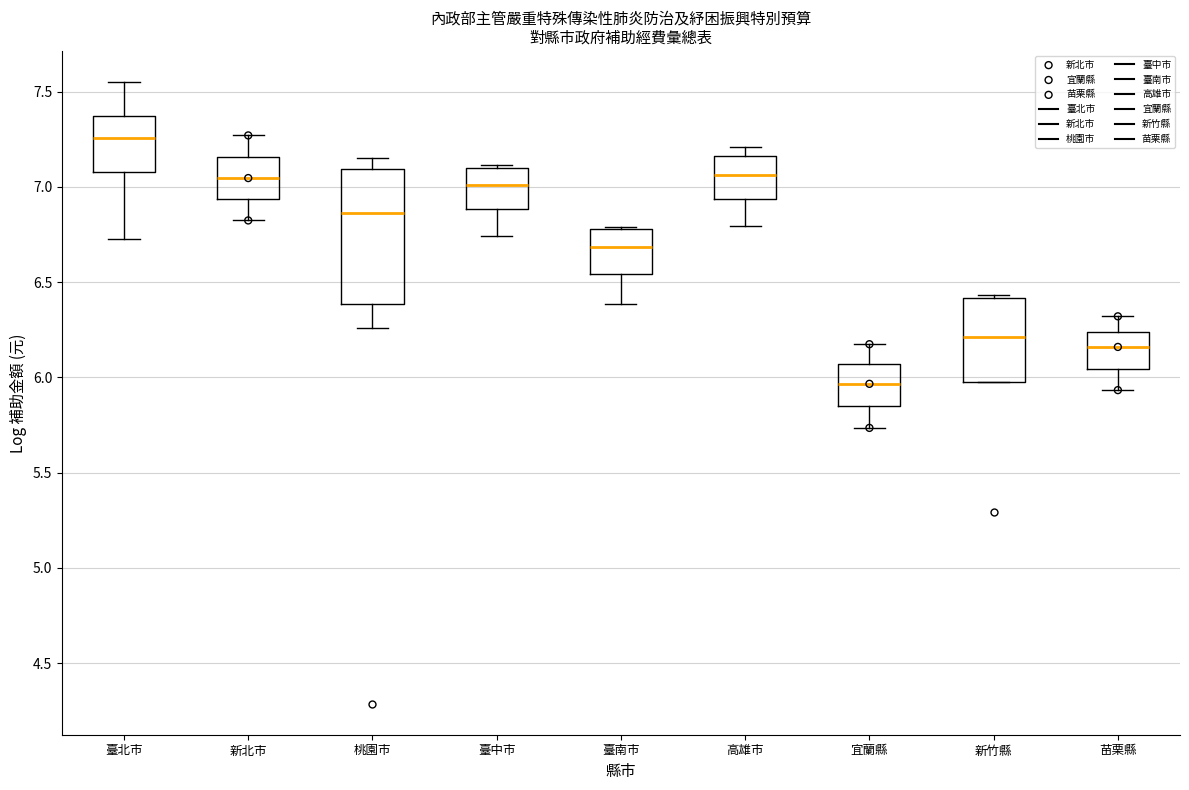

Reading left to right, read every box against the y-axis: the position of its median line, the range the box covers, and the ends of its whiskers. The values are not printed on the chart, so give them approximately, as read against the axis.

臺北市: median 7.25, box 7.10 to 7.35, whiskers 6.70 to 7.55
新北市: median 7.05, box 6.95 to 7.15, whiskers 6.80 to 7.25
桃園市: median 6.85, box 6.40 to 7.10, whiskers 6.25 to 7.15
臺中市: median 7.00, box 6.90 to 7.10, whiskers 6.75 to 7.10 (just above the box's upper edge)
臺南市: median 6.70, box 6.55 to 6.80, whiskers 6.40 to 6.80
高雄市: median 7.05, box 6.95 to 7.15, whiskers 6.80 to 7.20
宜蘭縣: median 5.95, box 5.85 to 6.05, whiskers 5.75 to 6.15
新竹縣: median 6.20, box 5.95 to 6.40, whiskers 5.95 to 6.45
苗栗縣: median 6.15, box 6.05 to 6.25, whiskers 5.95 to 6.30